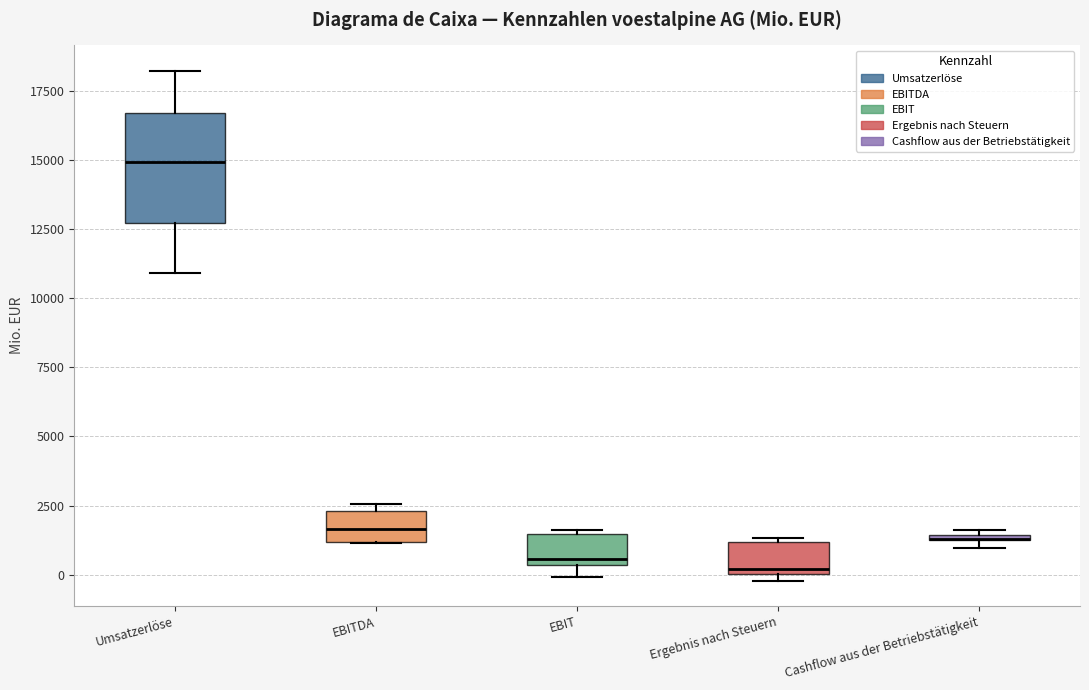

Where is the lower edge of the box for EBIT on the y-axis? The values are not printed on the chart, so give them approximately, as read against the axis.

500